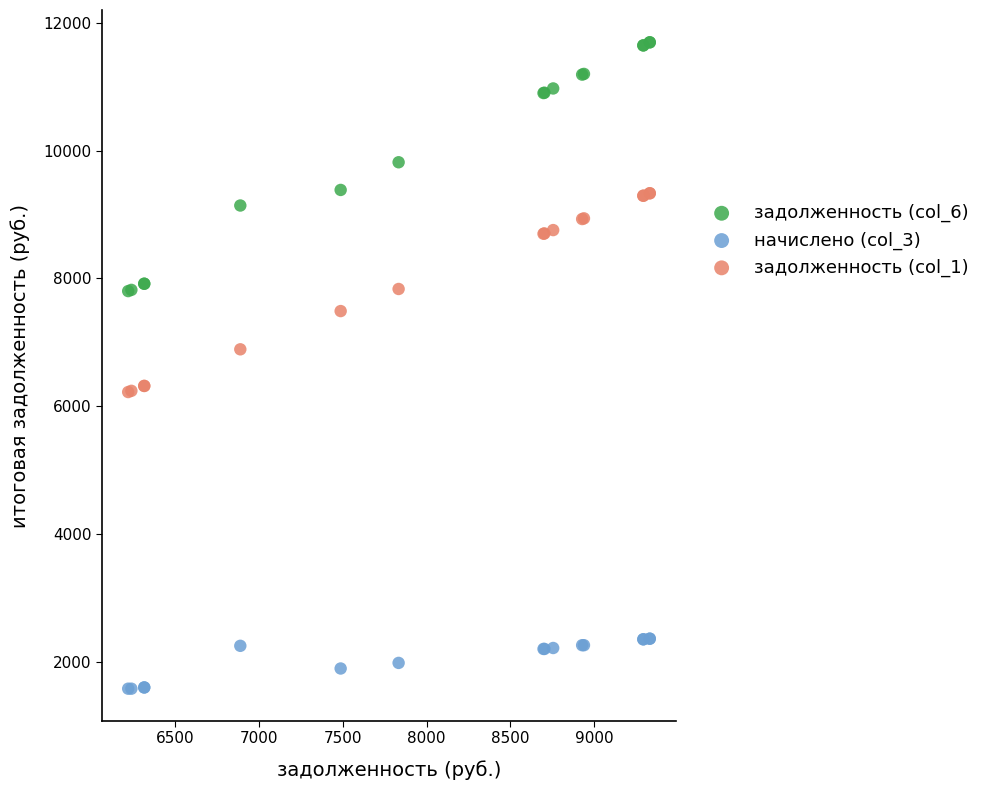

Which series reaches the minimum Y coordinate?

начислено (col_3)